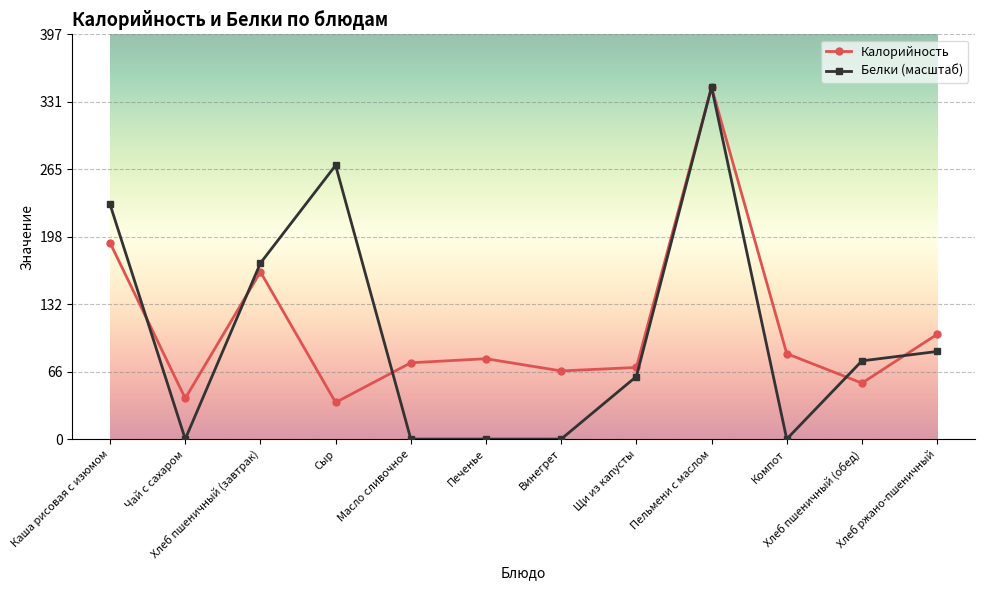

Reading left to right, extract all data points from this chart.

Калорийность: 193.0	40.0	164.4	36.0	75.0	79.0	67.0	70.4	346.0	84.0	55.0	103.0
Белки (масштаб): 230.7	0.0	173.0	269.1	0.0	0.0	0.0	61.5	346.0	0.0	76.9	86.1